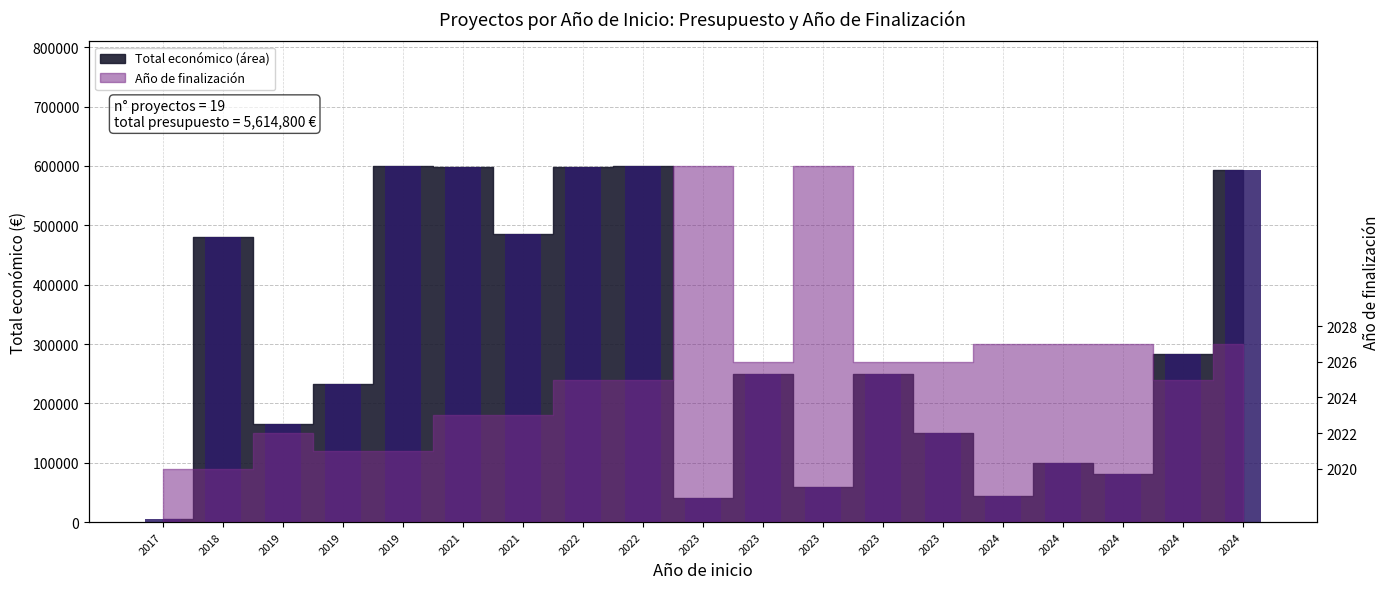

How many data points does each series have?

19